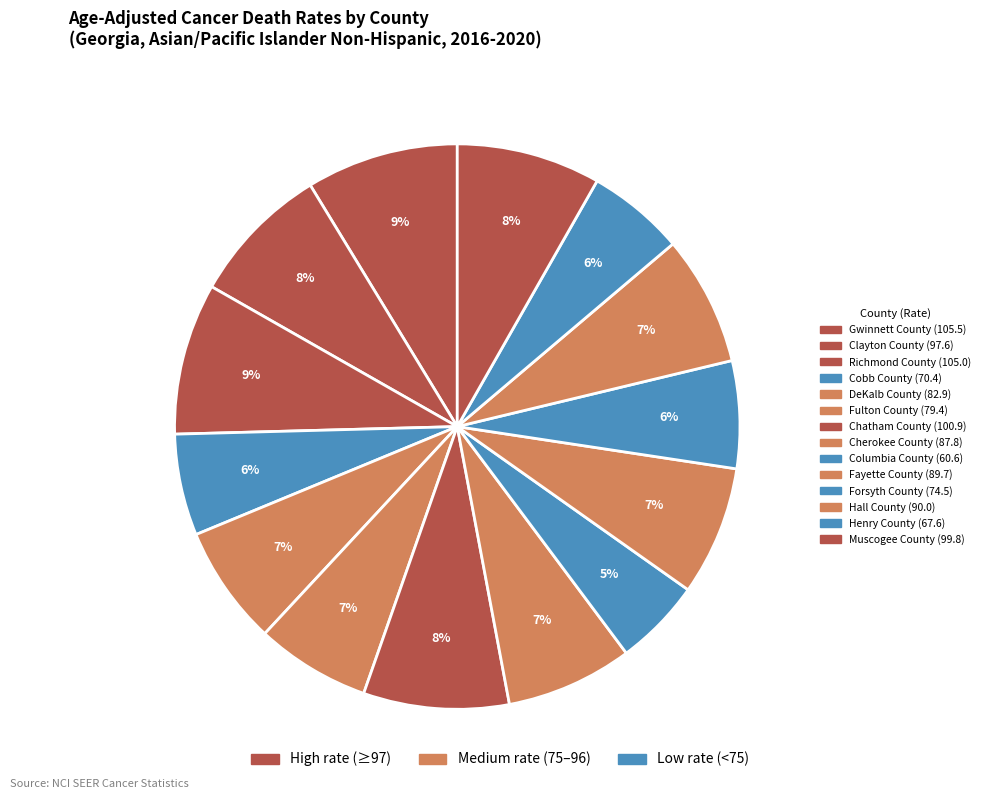

Rank the categories by value from highest to lowest.

Gwinnett County, Richmond County, Chatham County, Muscogee County, Clayton County, Hall County, Fayette County, Cherokee County, DeKalb County, Fulton County, Forsyth County, Cobb County, Henry County, Columbia County